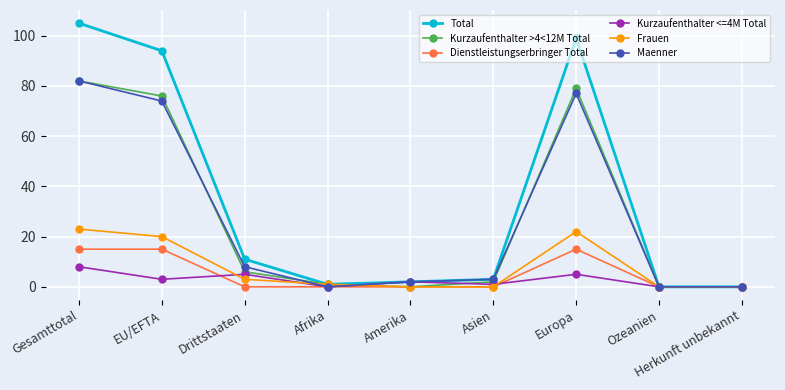

Which series has the largest total across all categories?

Total